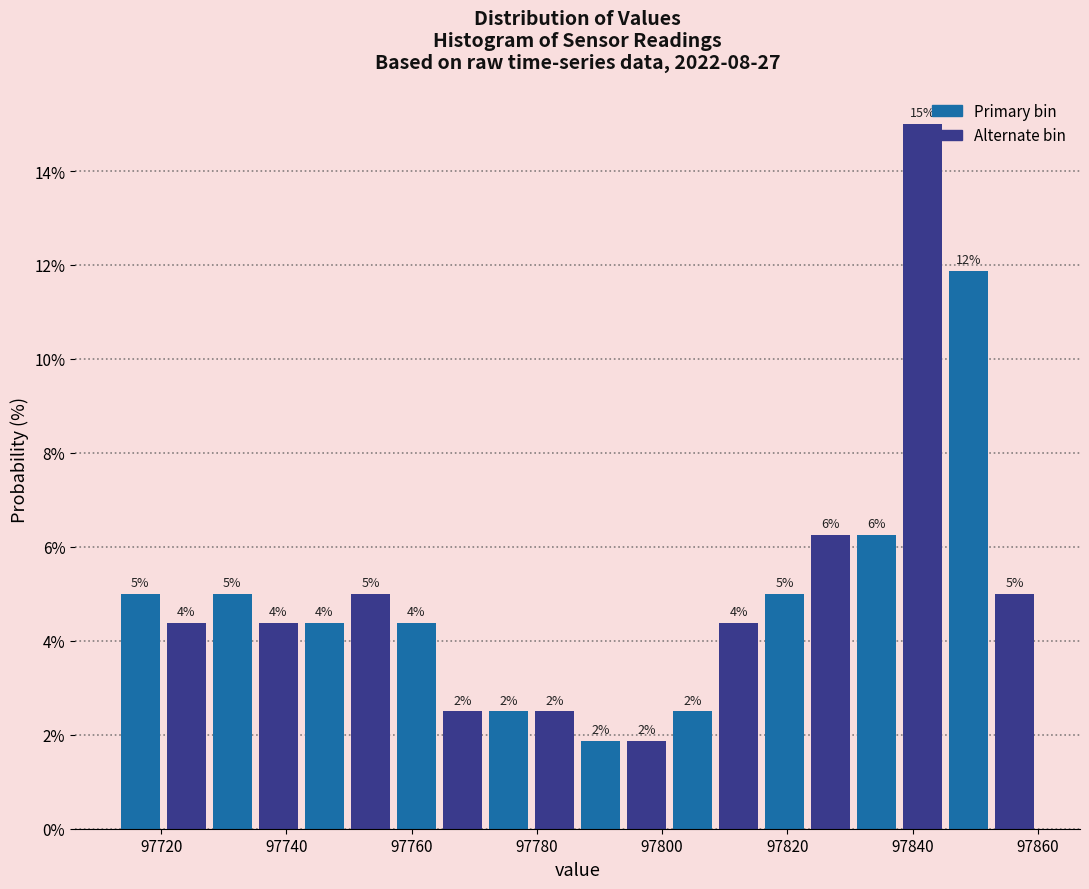

Around what value on the x-axis is the tallest bar? Give the approximate position of its centre, as read against the axis.

97842